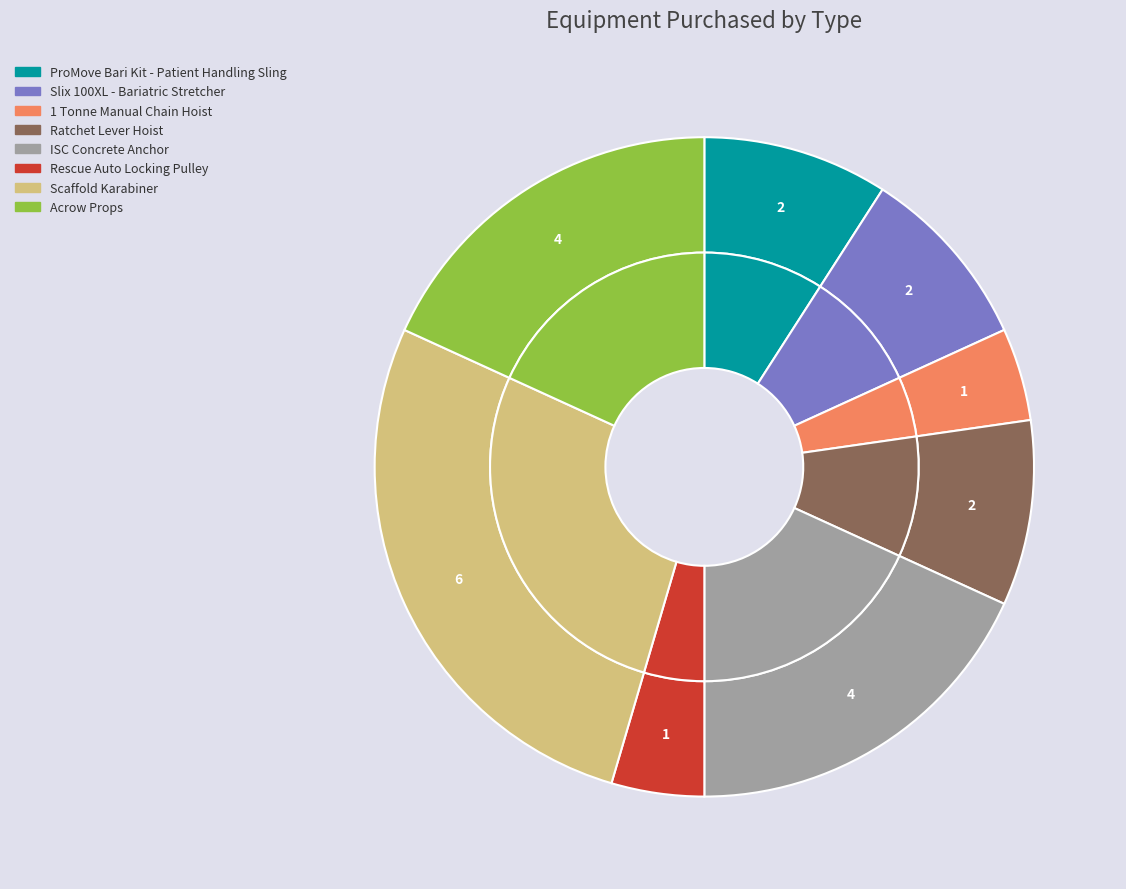

To the nearest percent, what is the average slice percentage?

12%